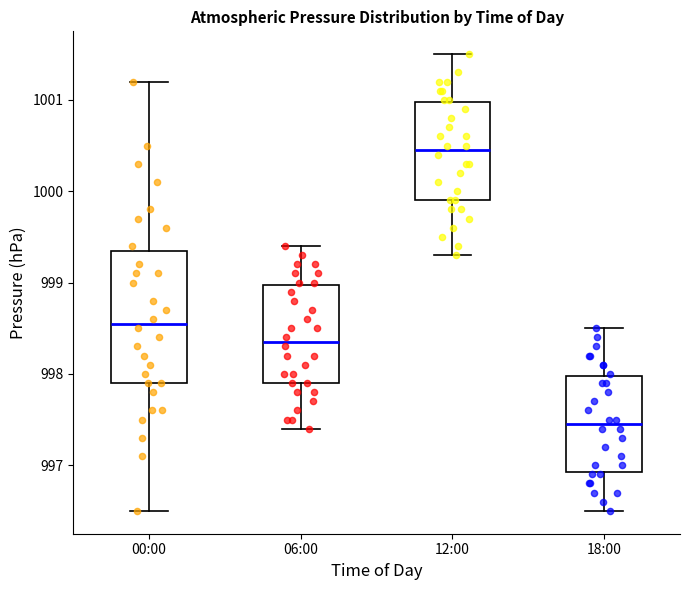

Reading left to right, transcribe this box plot: for each box, give where its median line is, the range the box spans, and where its two whiskers end, as read against the y-axis. The values are not printed on the chart, so give them approximately, as read against the axis.

00:00: median 998.6, box 997.9 to 999.4, whiskers 996.5 to 1001.2
06:00: median 998.4, box 997.9 to 999.0, whiskers 997.4 to 999.4
12:00: median 1000.5, box 999.9 to 1001.0, whiskers 999.3 to 1001.5
18:00: median 997.5, box 996.9 to 998.0, whiskers 996.5 to 998.5